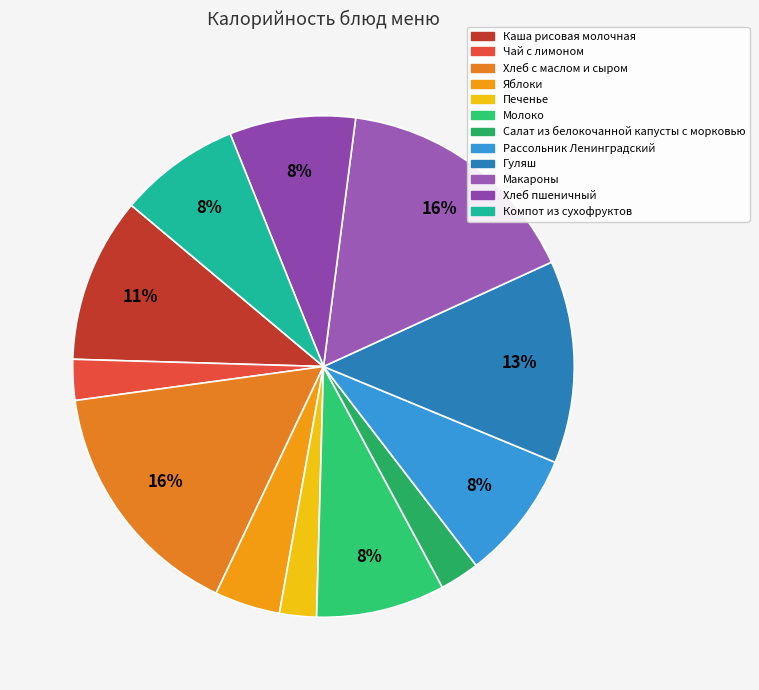

Does Яблоки account for over 50% of the chart?

No